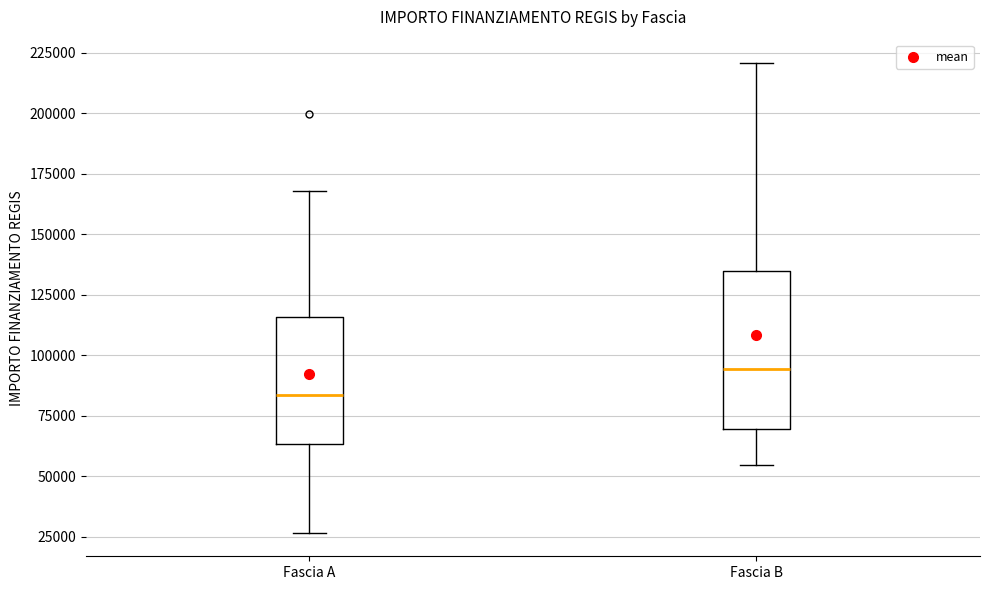

Which box's median line is the lowest?

Fascia A